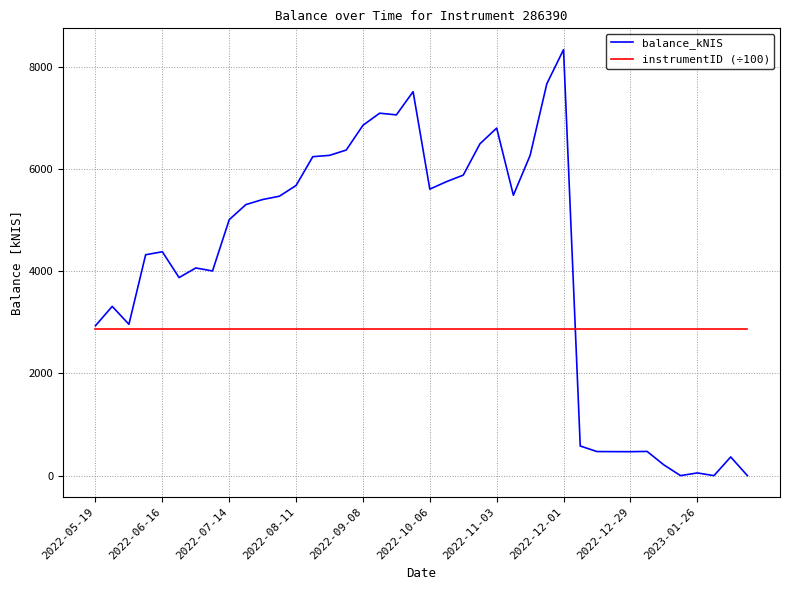

What is the highest value of the balance_kNIS series?

8331.6